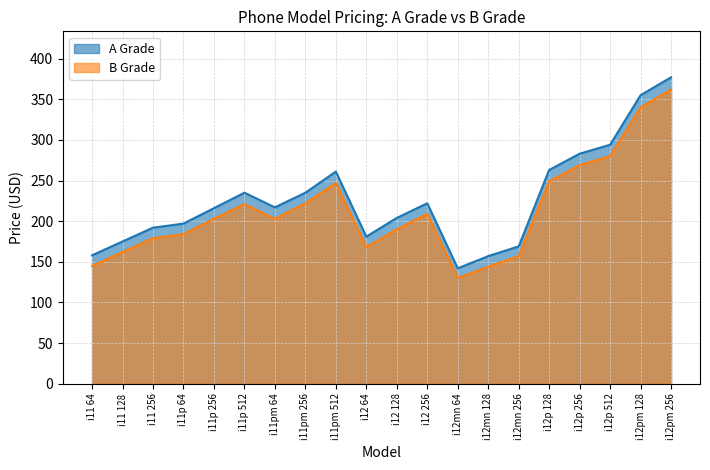

What is the value of the A Grade point at the 1st from the left?

158